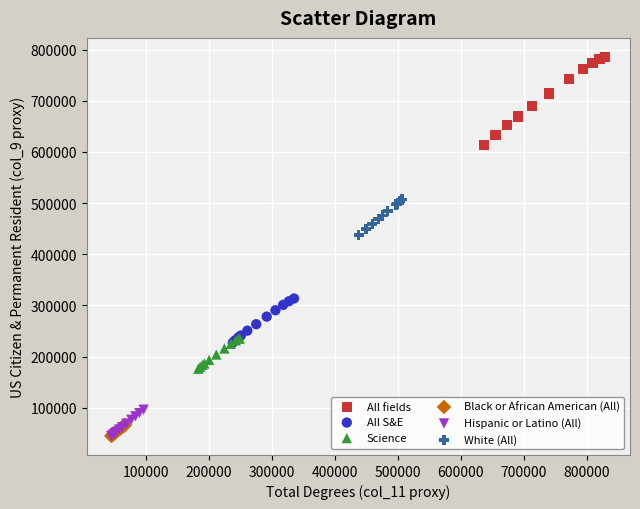

Which series has the widest spread of Y values?

All fields